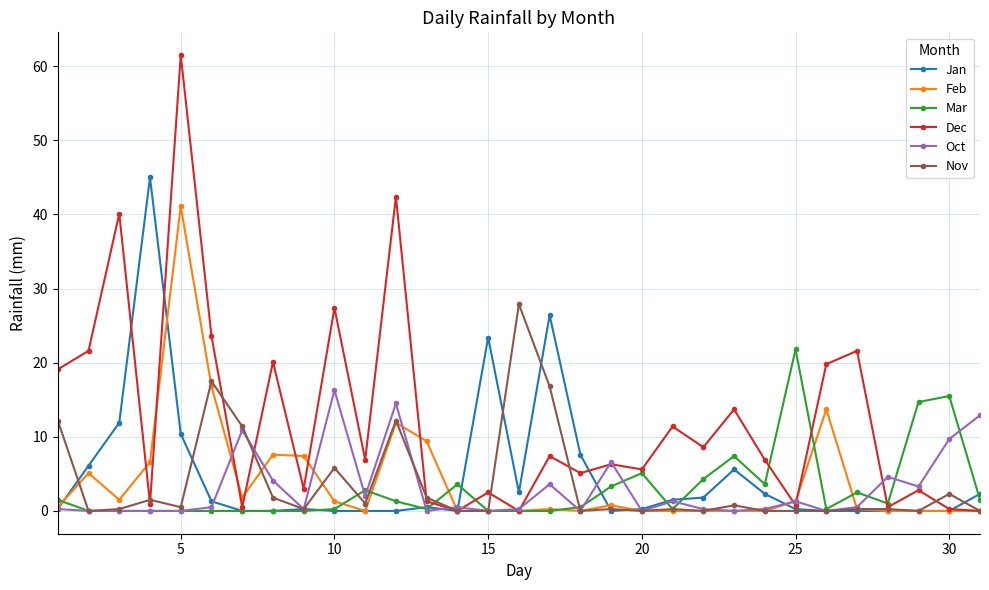

Which series has the largest total across all categories?

Dec